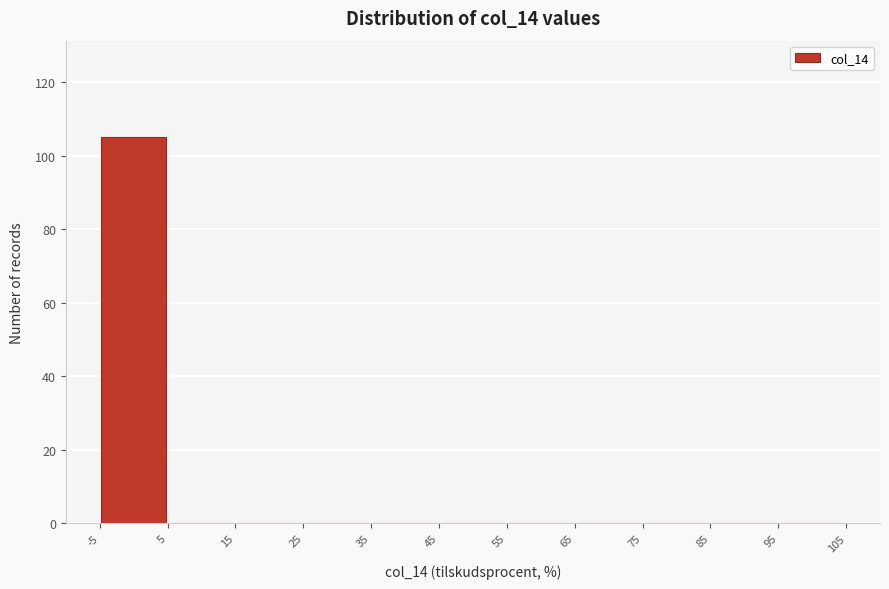

Reading left to right, transcribe this chart: for each bar, give the range it covers on the x-axis and its height. The values are not printed on the chart, so give them approximately, as read against the axis.

-5 to 5: 106
5 to 15: 0
15 to 25: 0
25 to 35: 0
35 to 45: 0
45 to 55: 0
55 to 65: 0
65 to 75: 0
75 to 85: 0
85 to 95: 0
95 to 105: 0